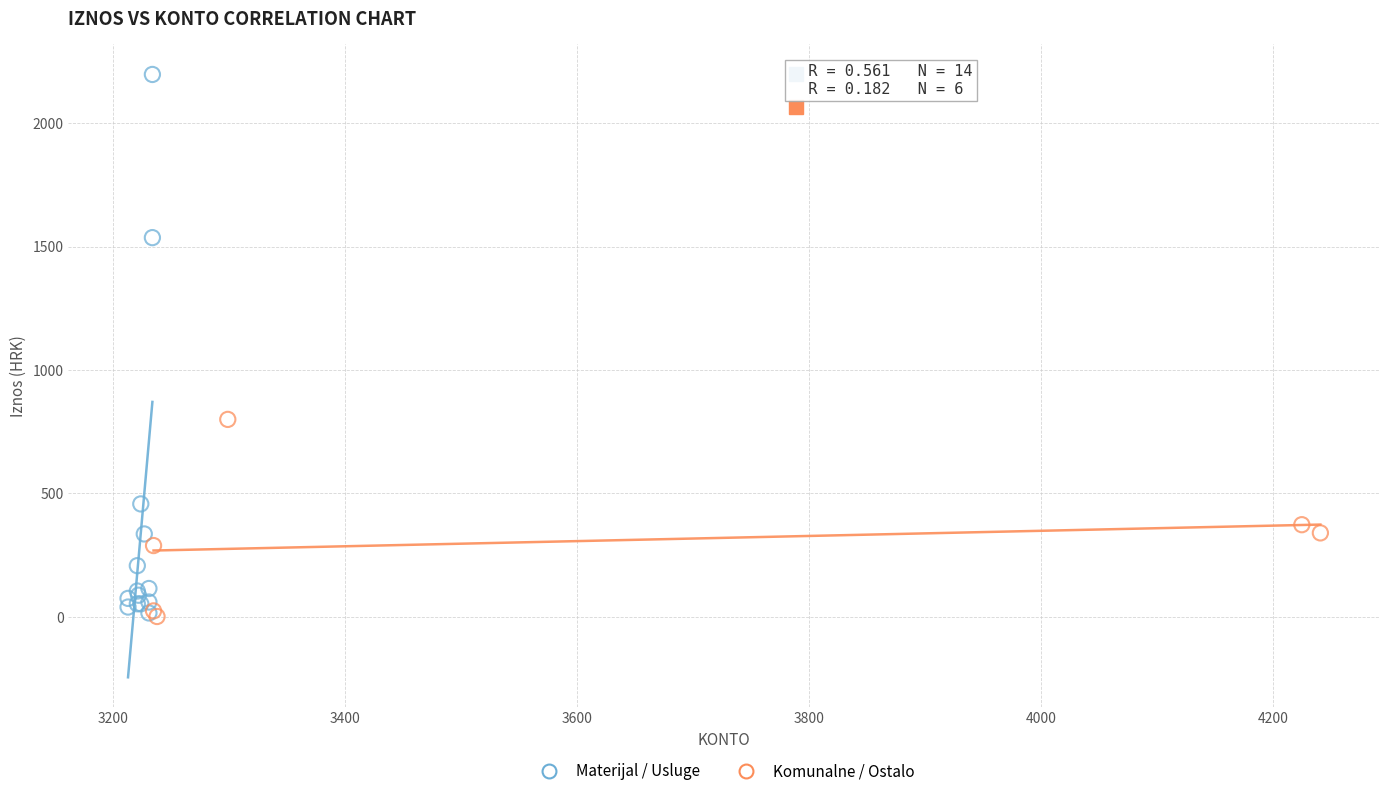

Which series has the widest spread of Y values?

Materijal / Usluge